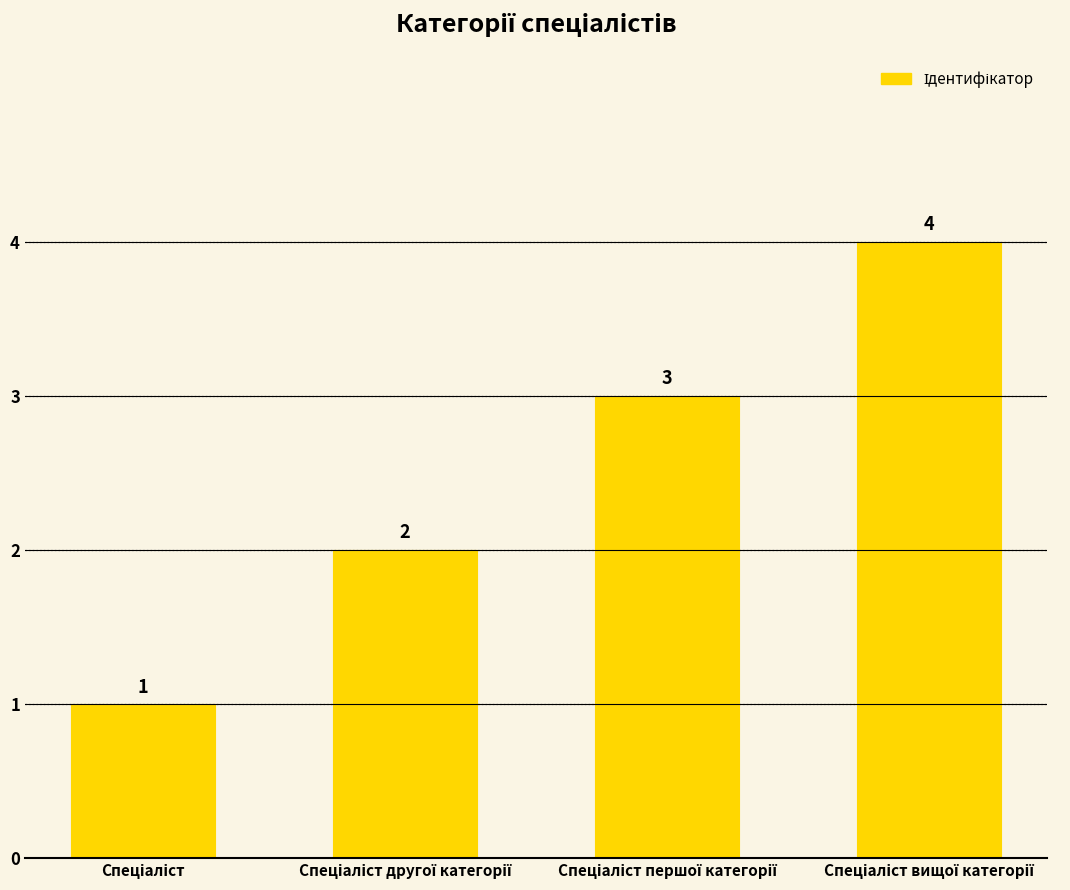

How many values are between 2 and 4?

3